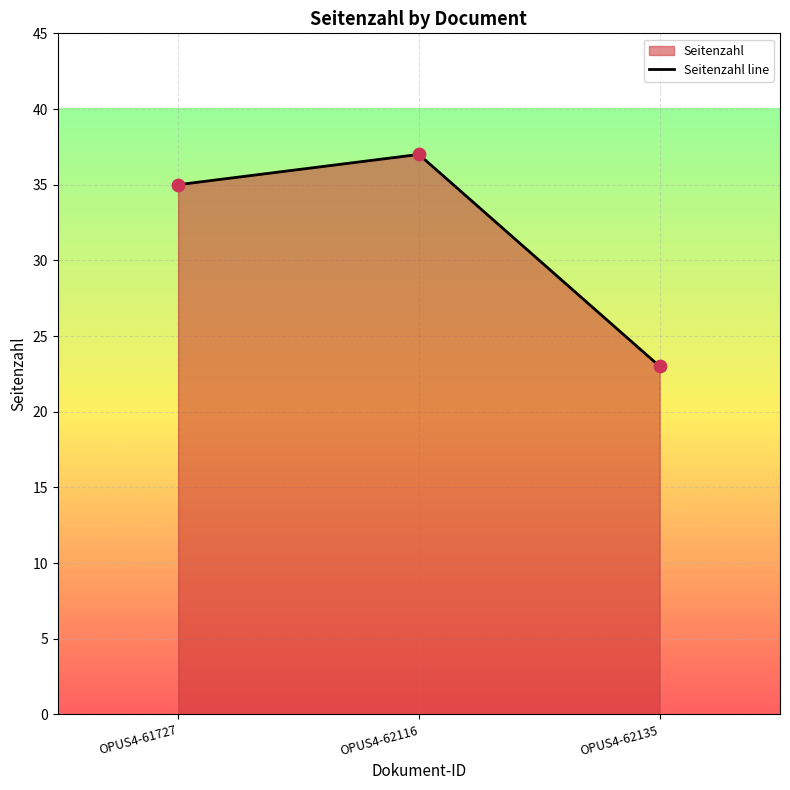

Between OPUS4-61727 and OPUS4-62116, which is larger?

OPUS4-62116